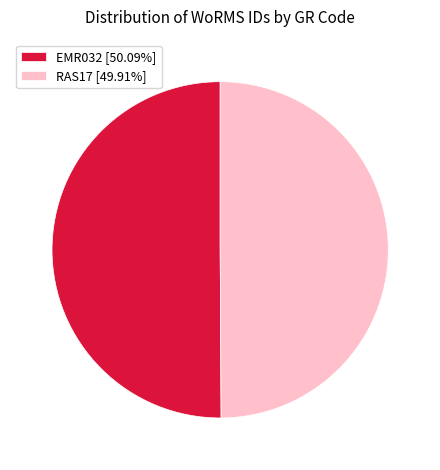

Do RAS17 [49.91%] and EMR032 [50.09%] together represent more than half of the pie?

Yes